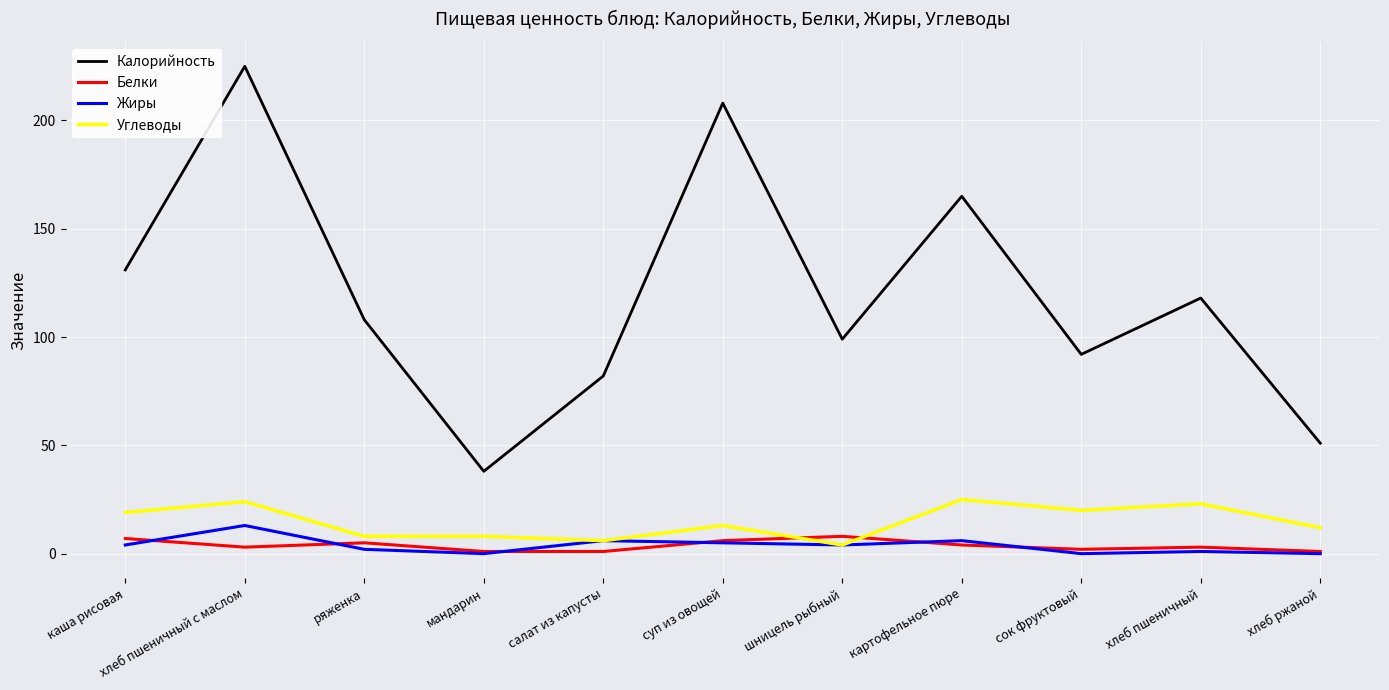

Where is the first local minimum for Белки?

хлеб пшеничный с маслом